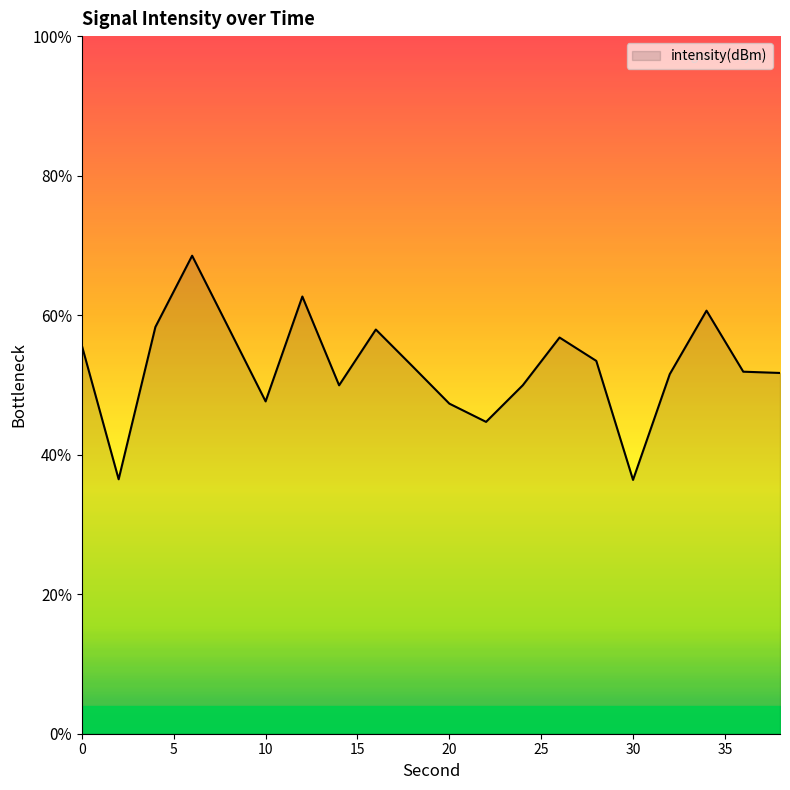

What is the sum of the values at 20 and 4?

-257.8